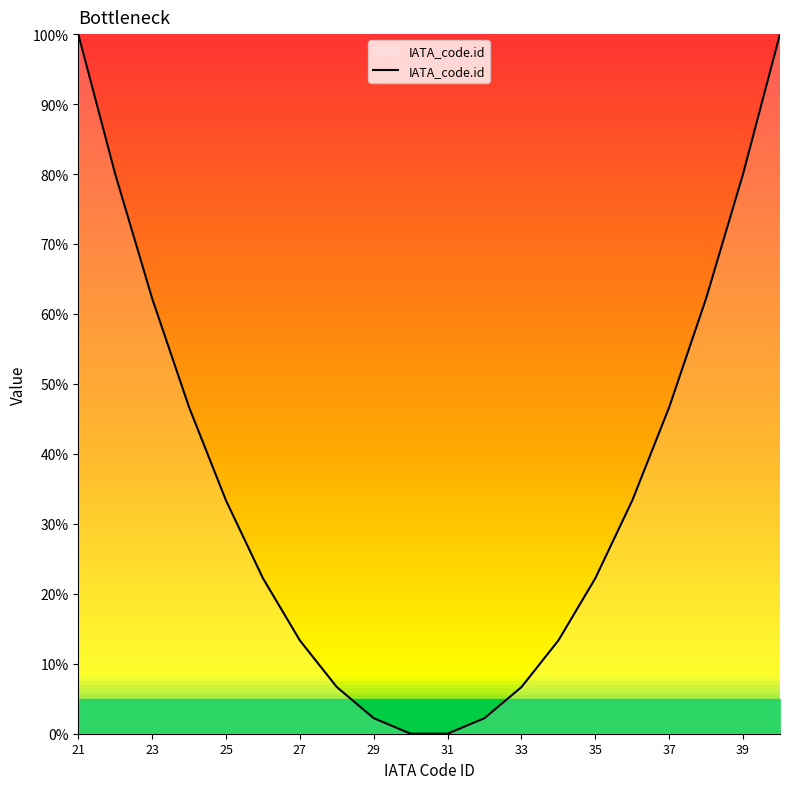

Is this an area chart (filled region under the line)?

Yes